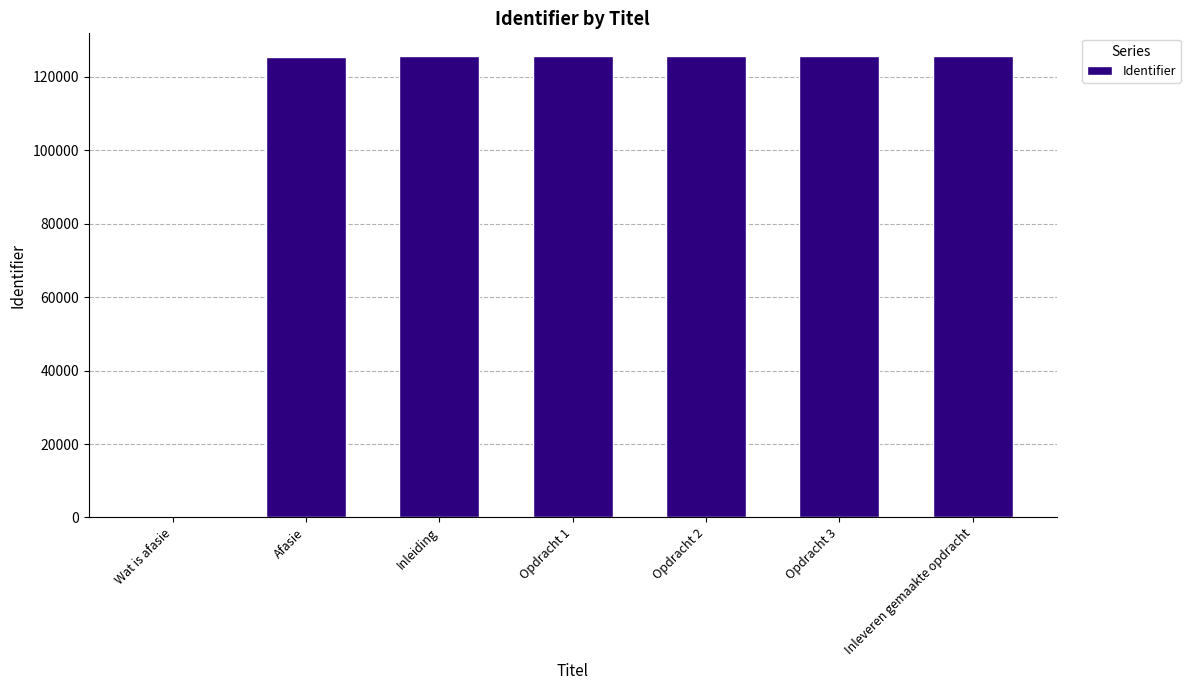

The value at Opdracht 2 is 125600. True or false?

True